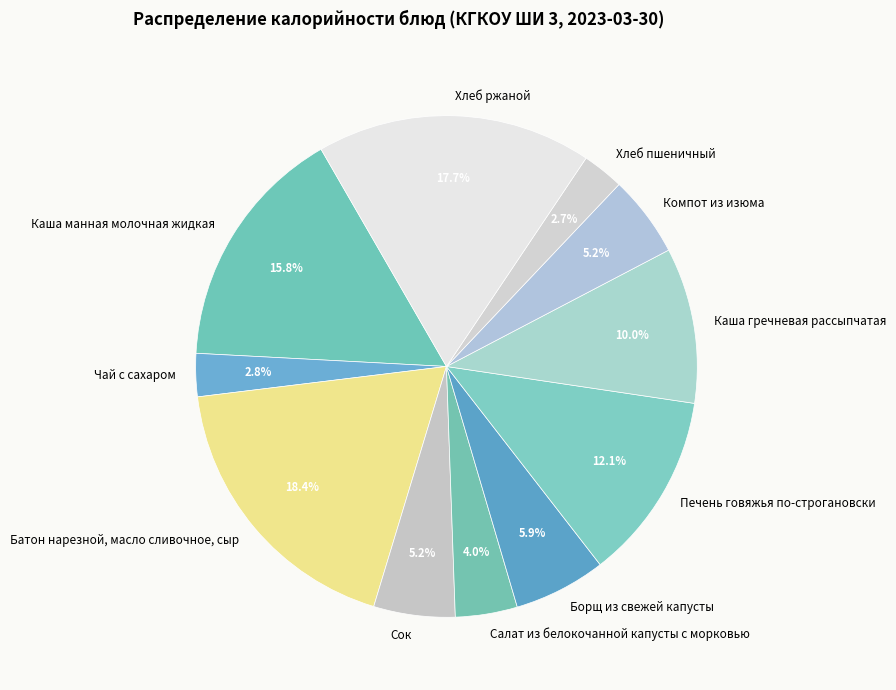

Which category has the biggest portion of the pie?

Батон нарезной, масло сливочное, сыр